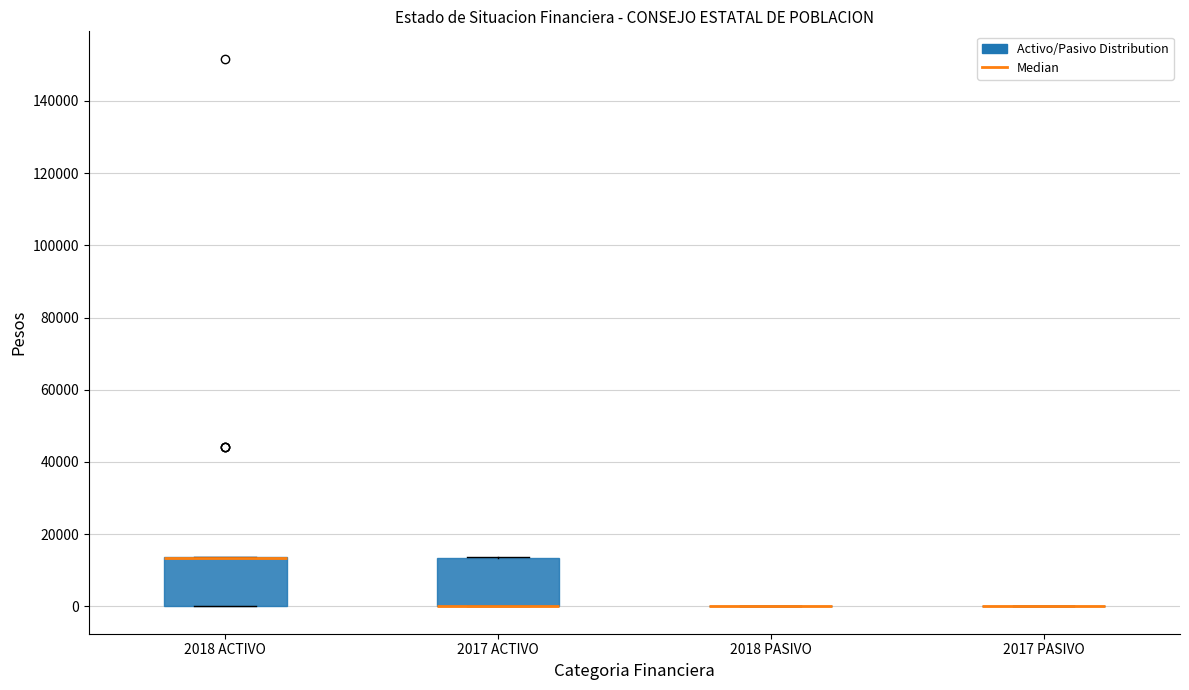

Where is the lower edge of the box for 2017 ACTIVO on the y-axis? The values are not printed on the chart, so give them approximately, as read against the axis.

0